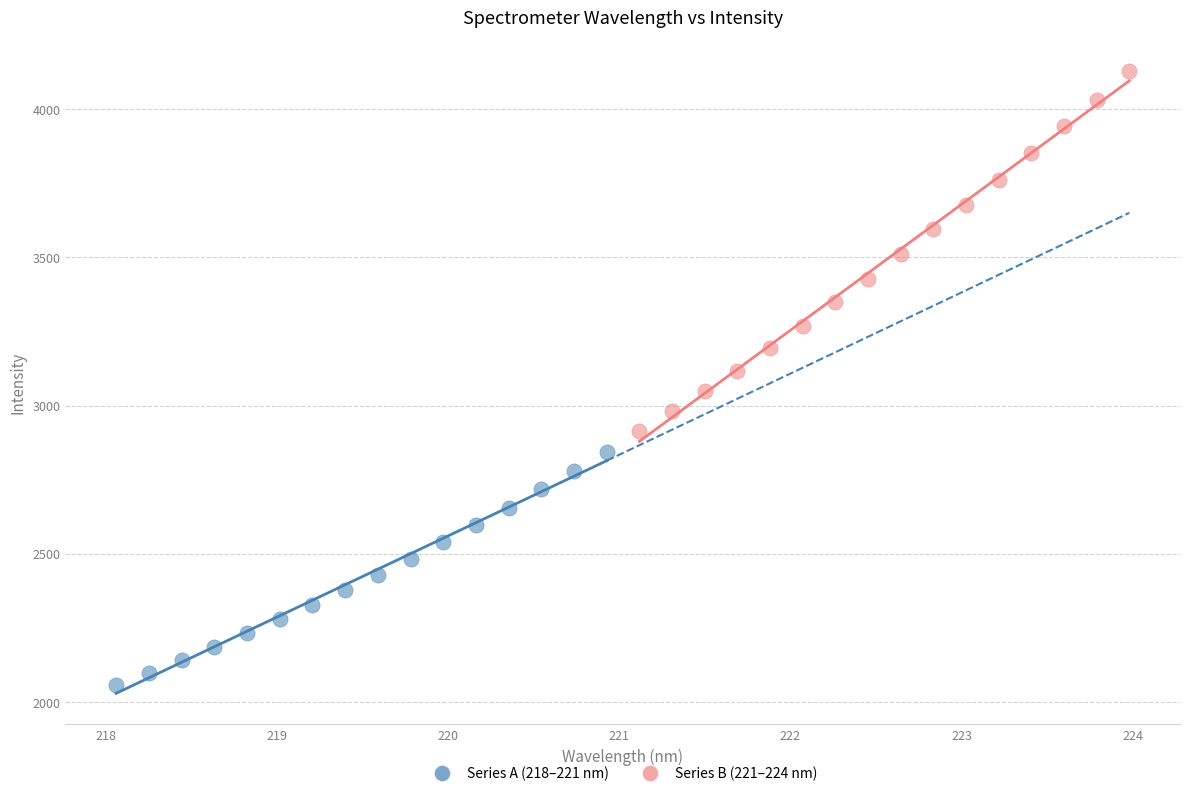

What are all the series names shown in the legend?

Series A (218–221 nm), Series B (221–224 nm)